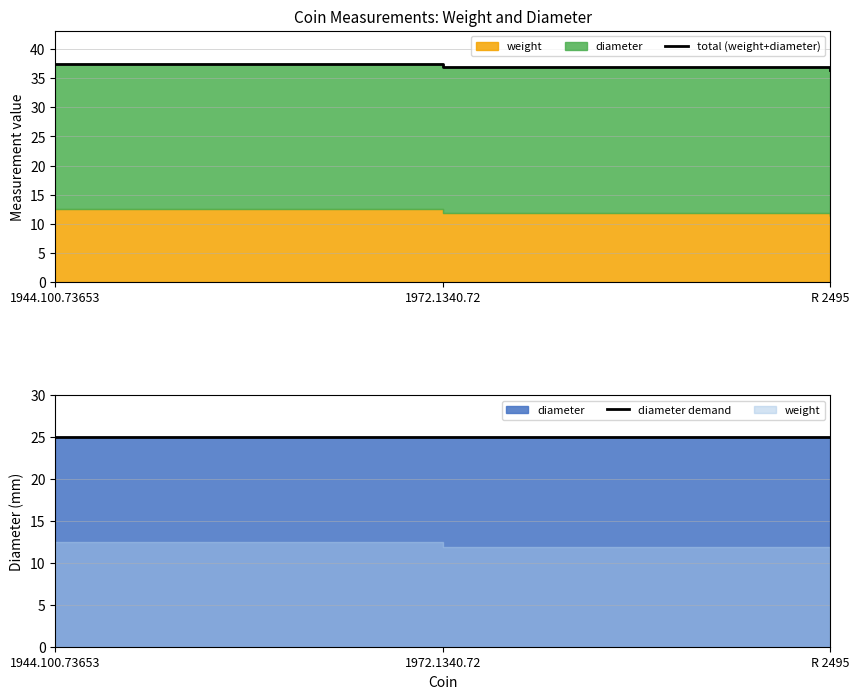

Which series has the widest spread of values?

total (weight+diameter)